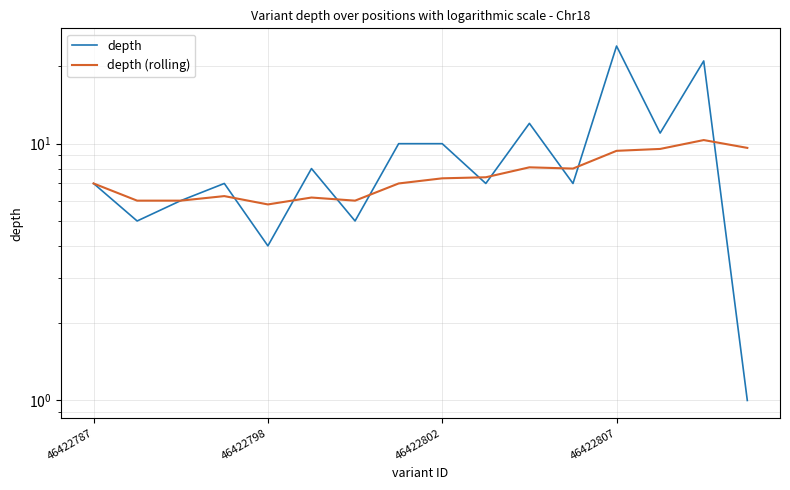

How many data points in depth (rolling) are above 7?

8